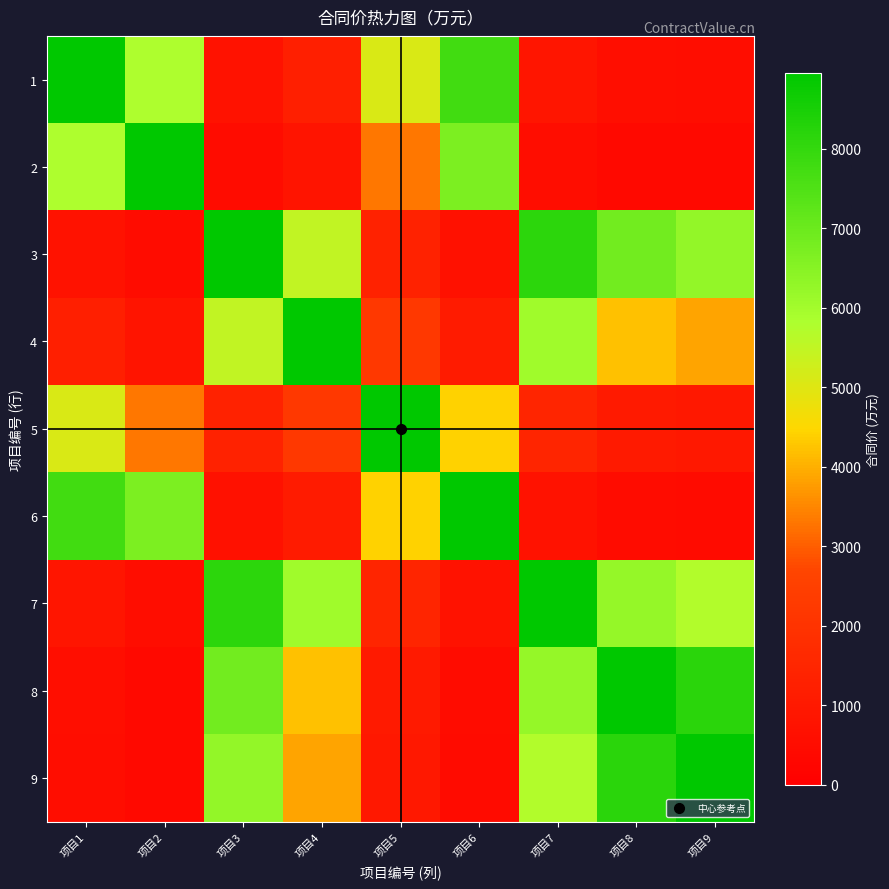

Reading left to right, list all the values displayed in this chart.

1: 项目1=8952.7	项目2=5802.7	项目3=769.0	项目4=1255.7	项目5=5088.9	项目6=7759.0	项目7=846.9	项目8=591.0	项目9=540.0
2: 项目1=5802.7	项目2=8952.7	项目3=498.5	项目4=813.9	项目5=3298.4	项目6=6695.4	项目7=548.9	项目8=383.0	项目9=350.0
3: 项目1=769.0	项目2=498.5	项目3=8952.7	项目4=5483.0	项目5=1352.9	项目6=666.5	项目7=8129.9	项目8=6879.6	项目9=6286.3
4: 项目1=1255.7	项目2=813.9	项目3=5483.0	项目4=8952.7	项目5=2209.1	项目6=1088.3	项目7=6037.9	项目8=4213.3	项目9=3850.0
5: 项目1=5088.9	项目2=3298.4	项目3=1352.9	项目4=2209.1	项目5=8952.7	项目6=4410.4	项目7=1489.9	项目8=1039.7	项目9=950.0
6: 项目1=7759.0	项目2=6695.4	项目3=666.5	项目4=1088.3	项目5=4410.4	项目6=8952.7	项目7=734.0	项目8=512.2	项目9=468.0
7: 项目1=846.9	项目2=548.9	项目3=8129.9	项目4=6037.9	项目5=1489.9	项目6=734.0	项目7=8952.7	项目8=6247.3	项目9=5708.6
8: 项目1=591.0	项目2=383.0	项目3=6879.6	项目4=4213.3	项目5=1039.7	项目6=512.2	项目7=6247.3	项目8=8952.7	项目9=8180.6
9: 项目1=540.0	项目2=350.0	项目3=6286.3	项目4=3850.0	项目5=950.0	项目6=468.0	项目7=5708.6	项目8=8180.6	项目9=8952.7